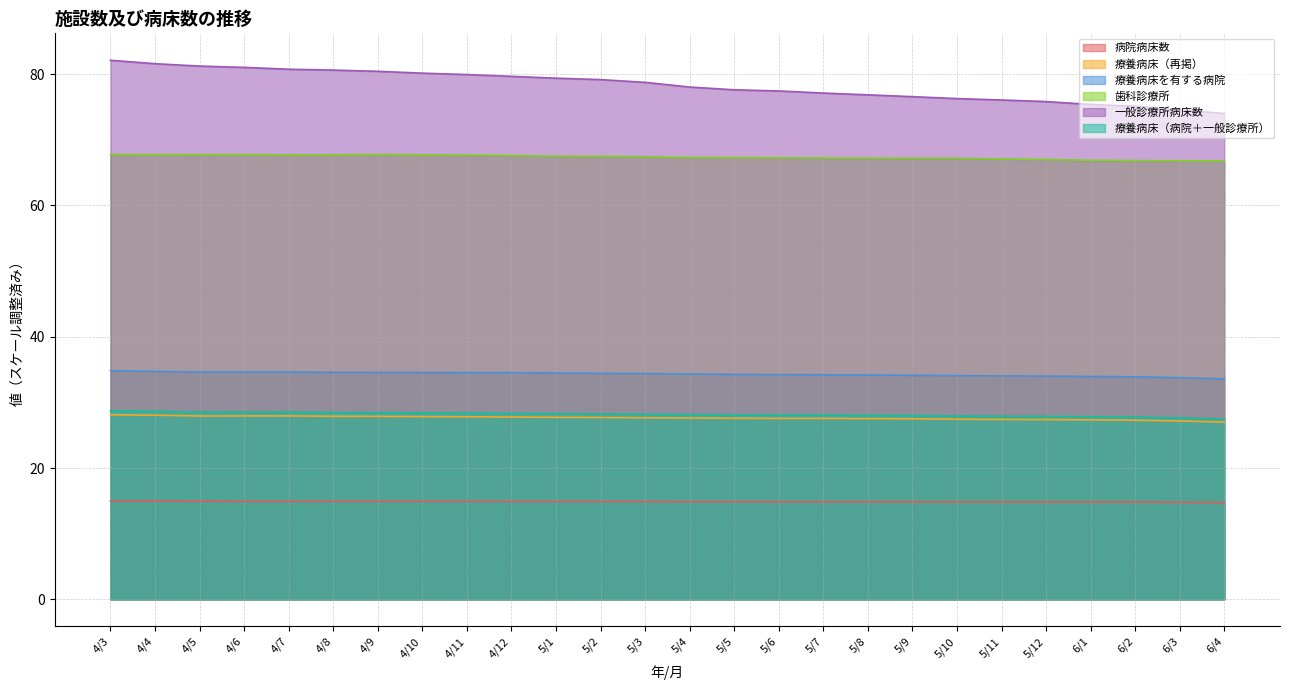

What is the minimum value shown in the chart?

14.7